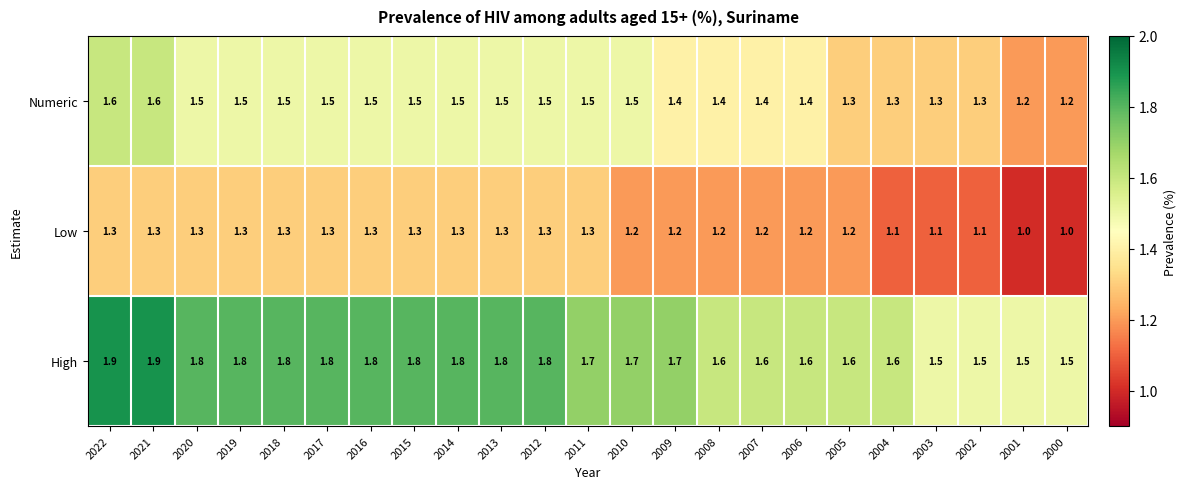

Count the number of categories in the chart.

23